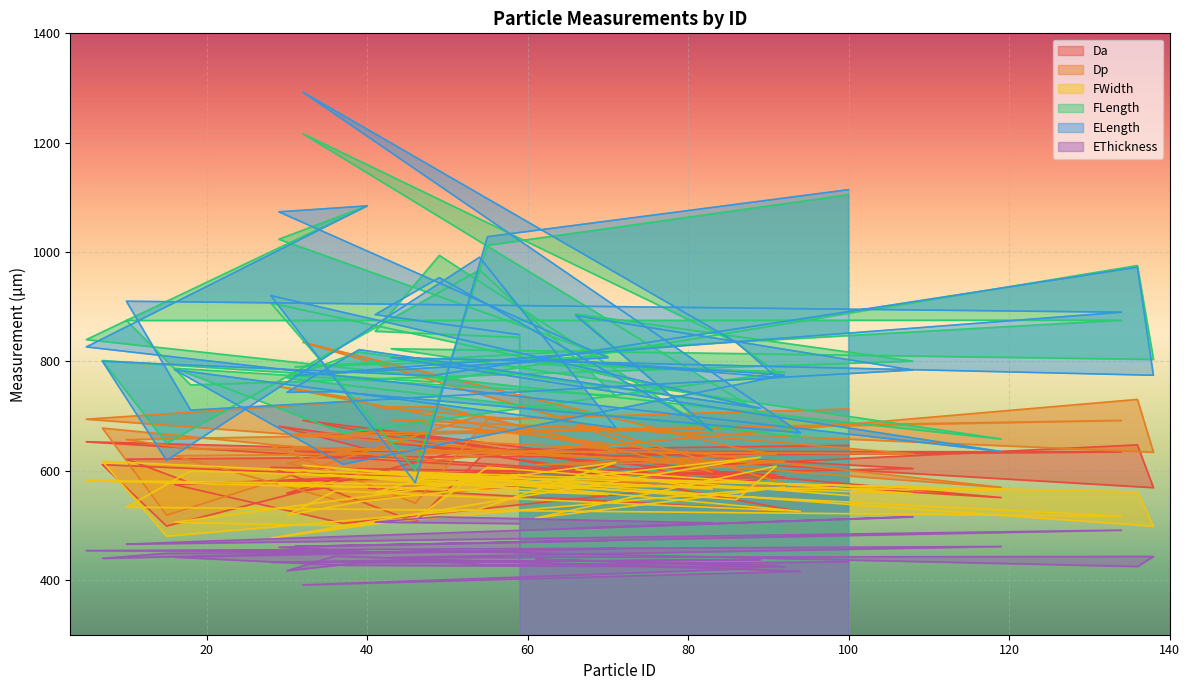

True or false: EThickness has more than 0 points higher than both neighbors.

True